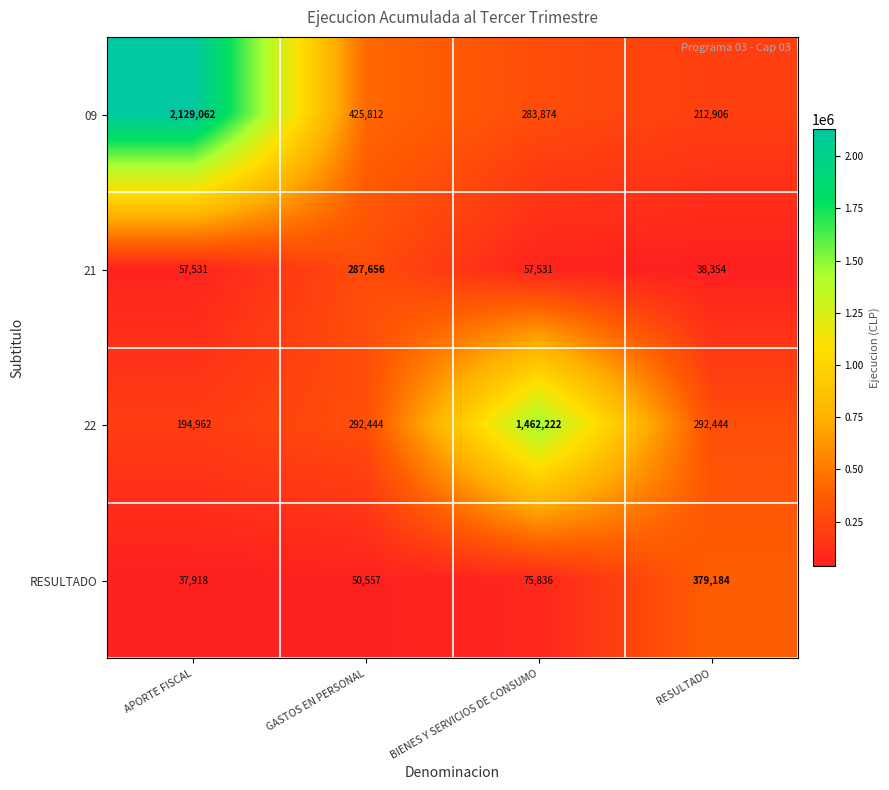

The 22 series shows 61471 at GASTOS EN PERSONAL. True or false?

False